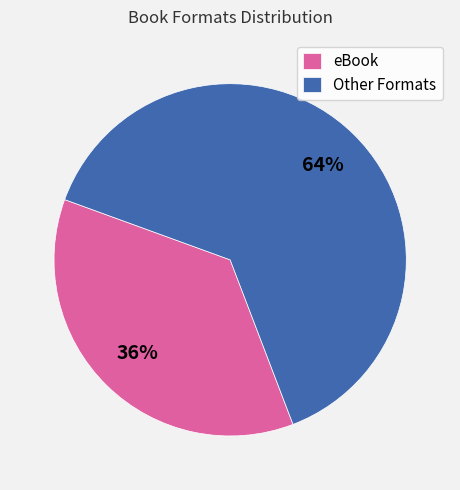

Count the number of slices in the pie.

2